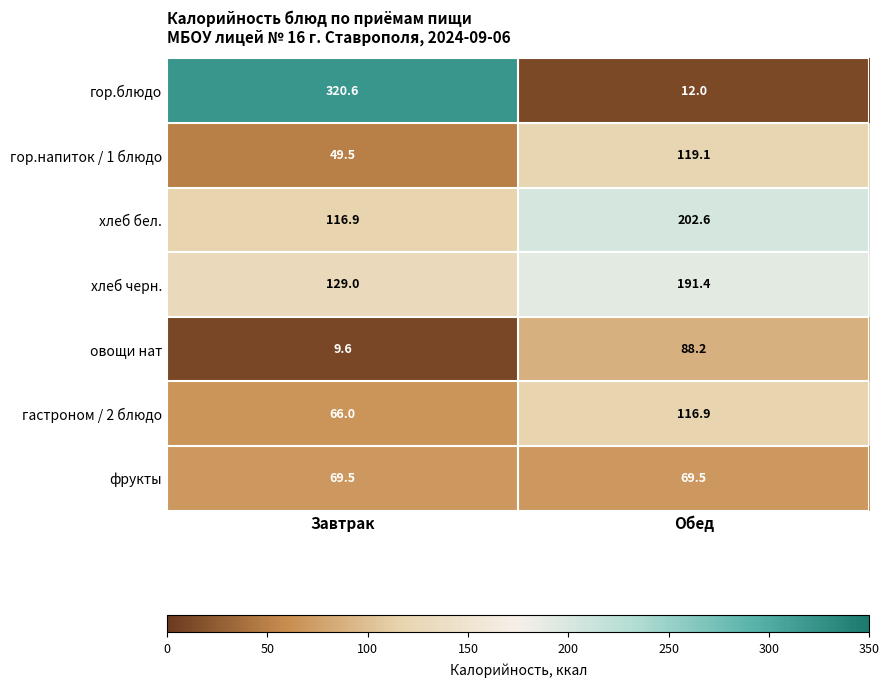

Read the гастроном / 2 блюдо value at Обед.

116.9